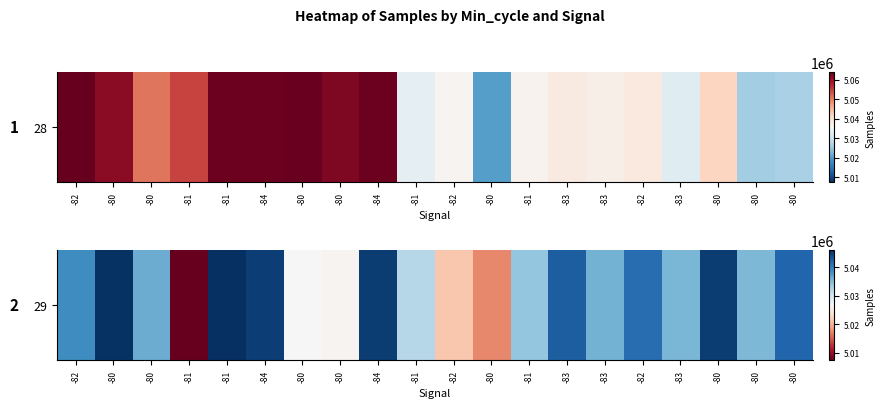

How many data points does each series have?

20